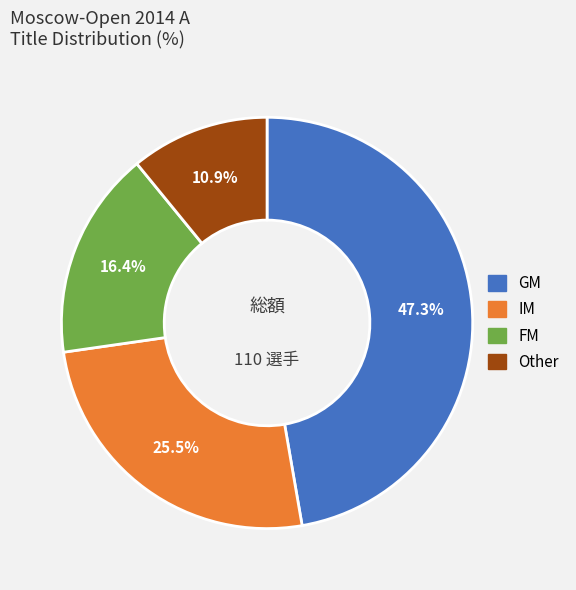

How much of the chart is everything except GM?

52.7%